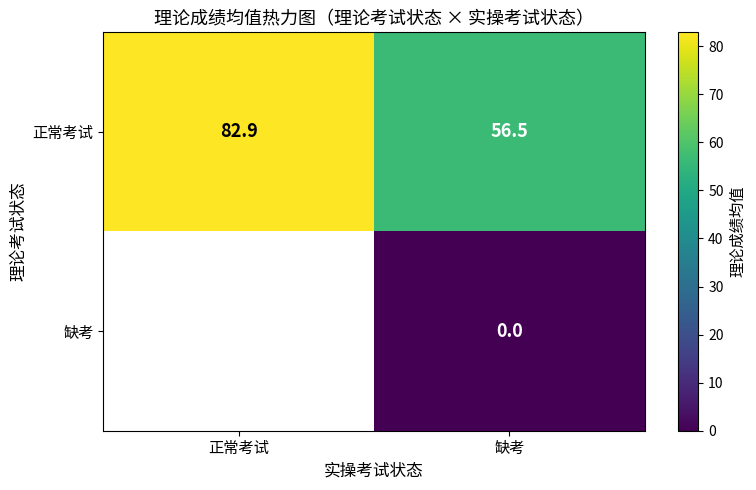

At which label does 正常考试 first exceed 82?

正常考试